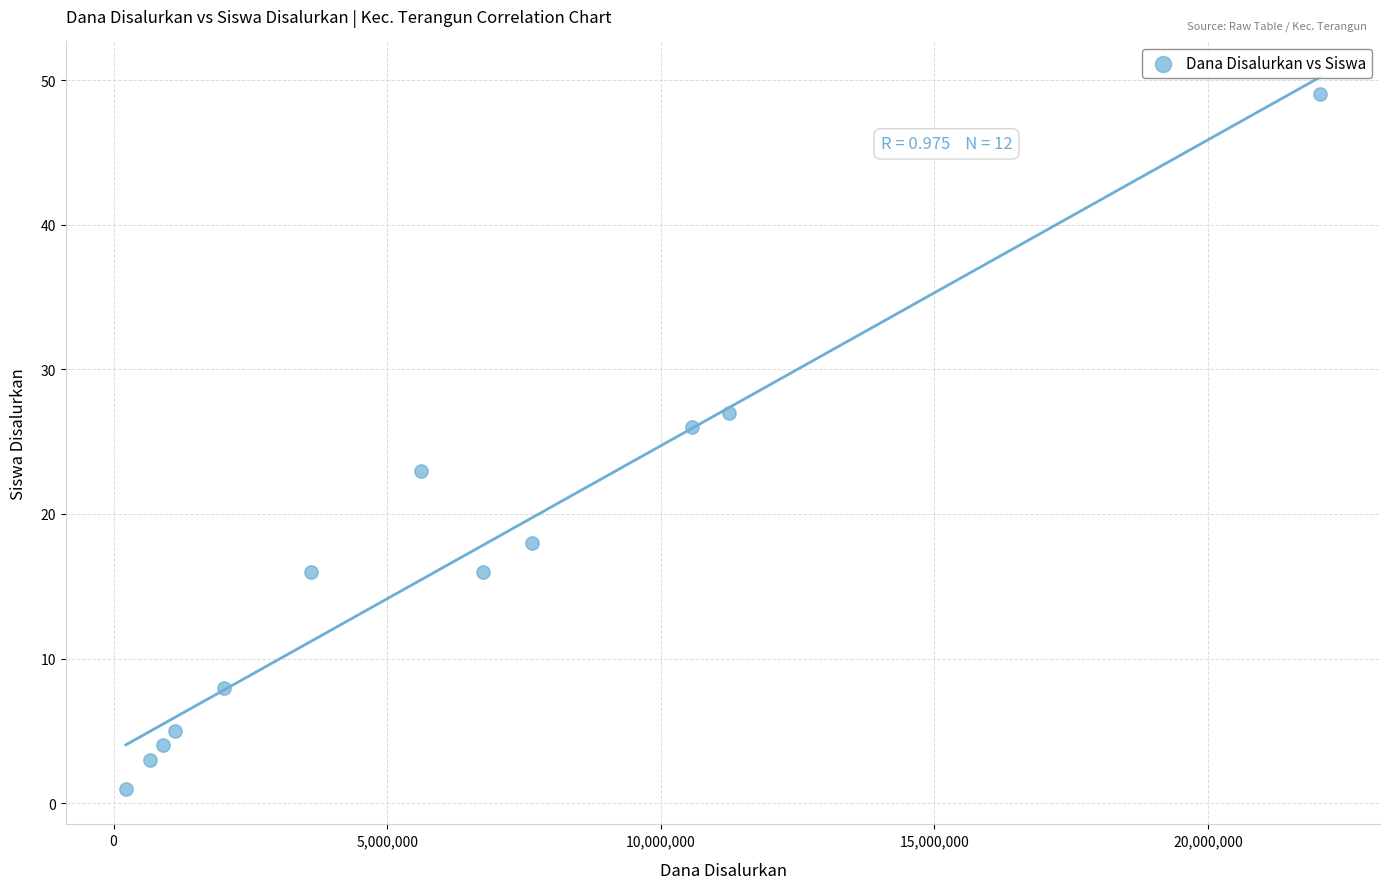

What is the range of X values (max minus min)?

21825000